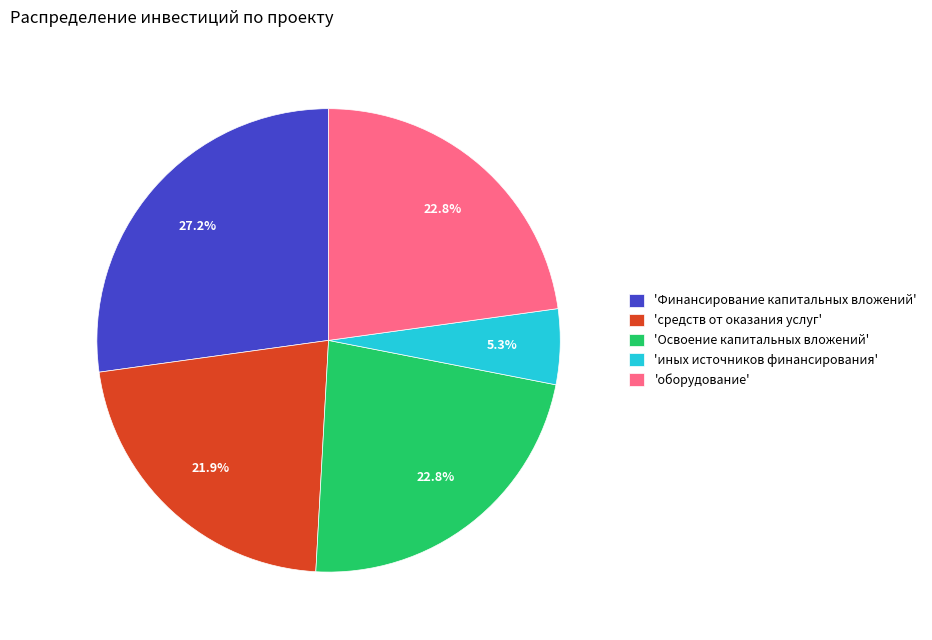

Which slice is the largest?

'Финансирование капитальных вложений'